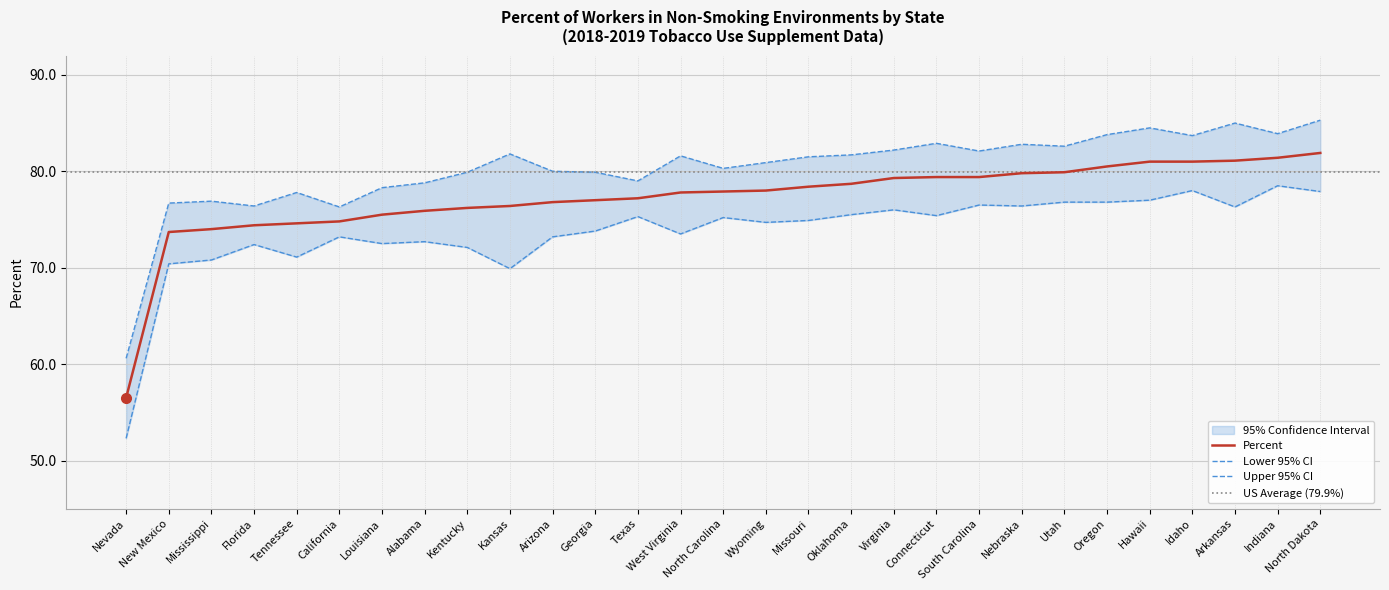

List the labels in order of Lower 95% CI value, largest first.

Indiana, Idaho, North Dakota, Hawaii, Utah, Oregon, South Carolina, Nebraska, Arkansas, Virginia, Oklahoma, Connecticut, Texas, North Carolina, Missouri, Wyoming, Georgia, West Virginia, California, Arizona, Alabama, Louisiana, Florida, Kentucky, Tennessee, Mississippi, New Mexico, Kansas, Nevada